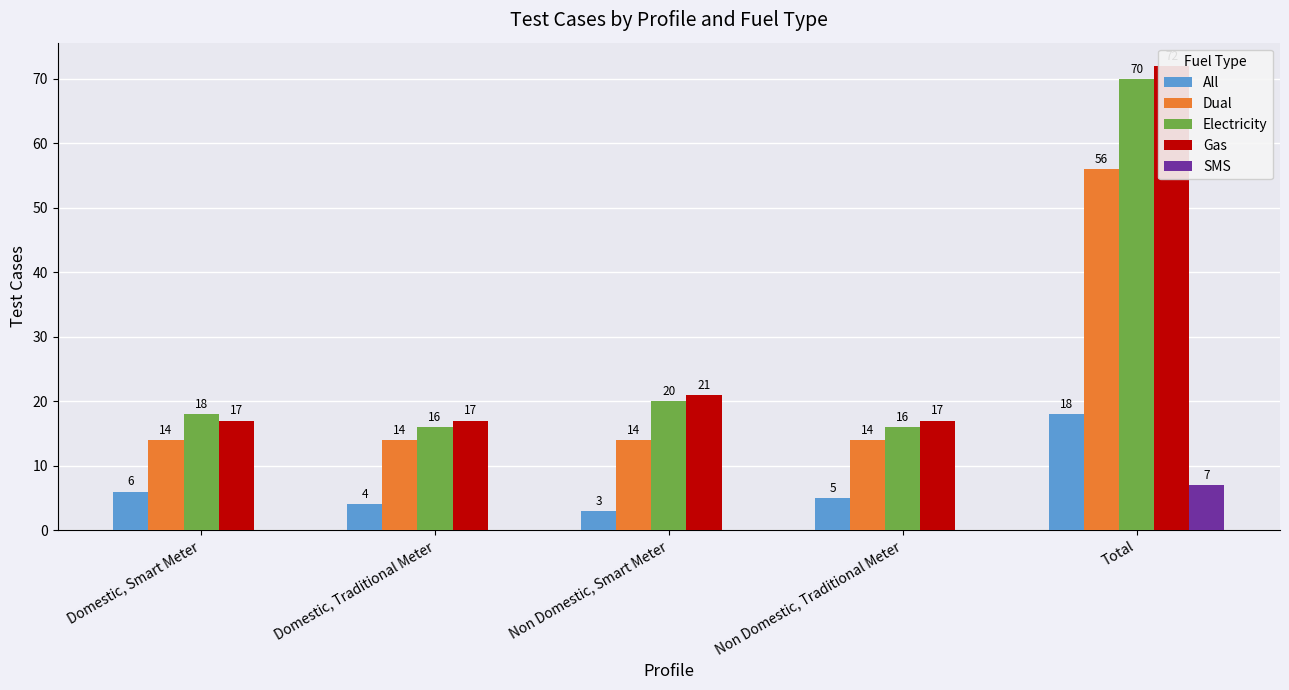

Which series has the widest spread of values?

Gas